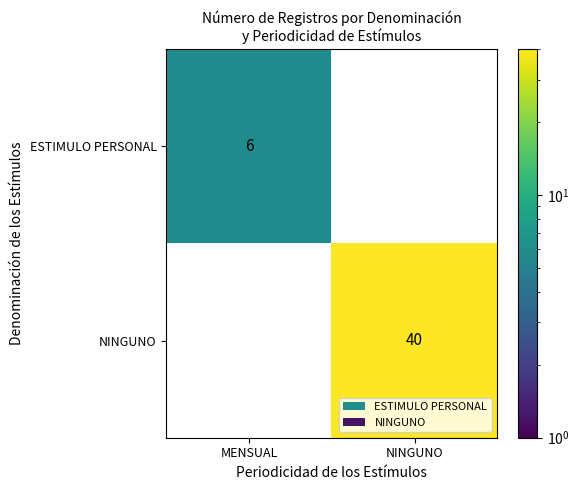

What is the maximum value shown in the chart?

40.0